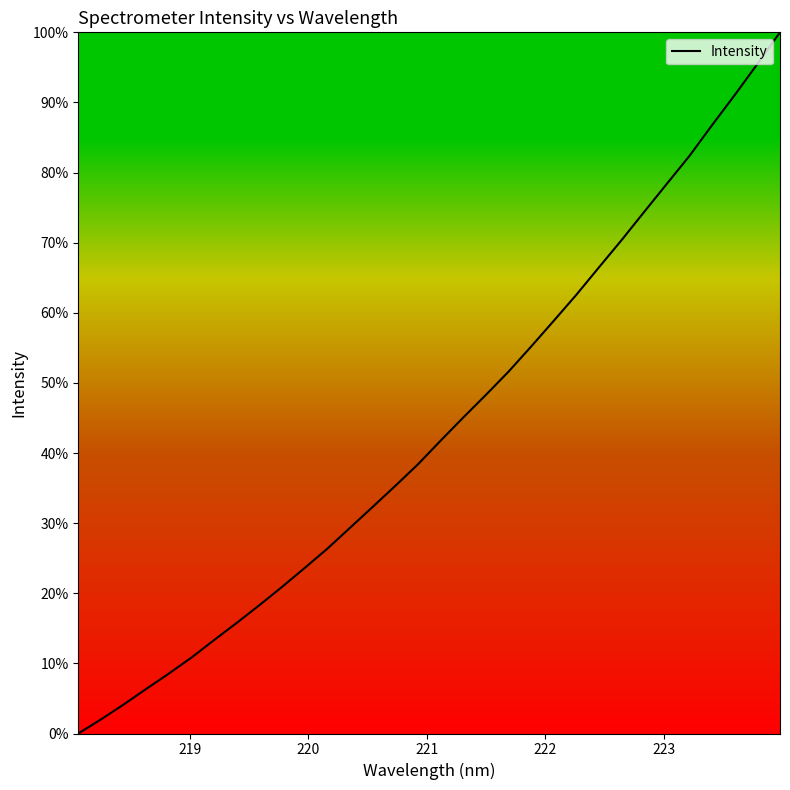

What is the greatest value displayed?

100.0